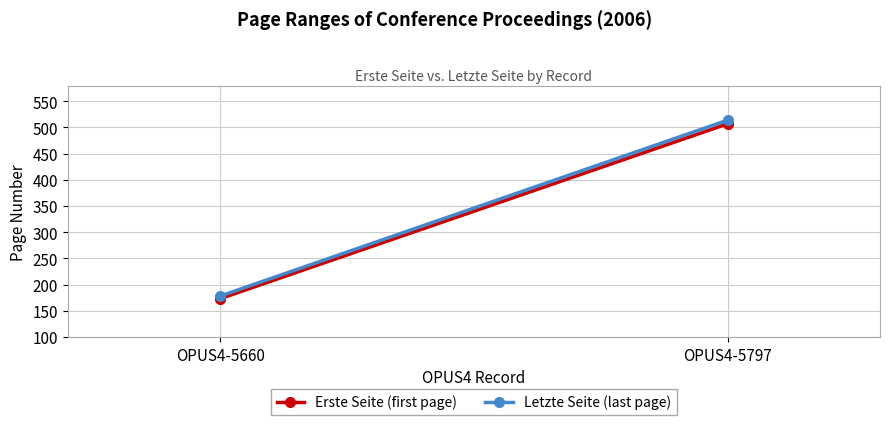

The value of Erste Seite (first page) at OPUS4-5660 is 57. True or false?

False